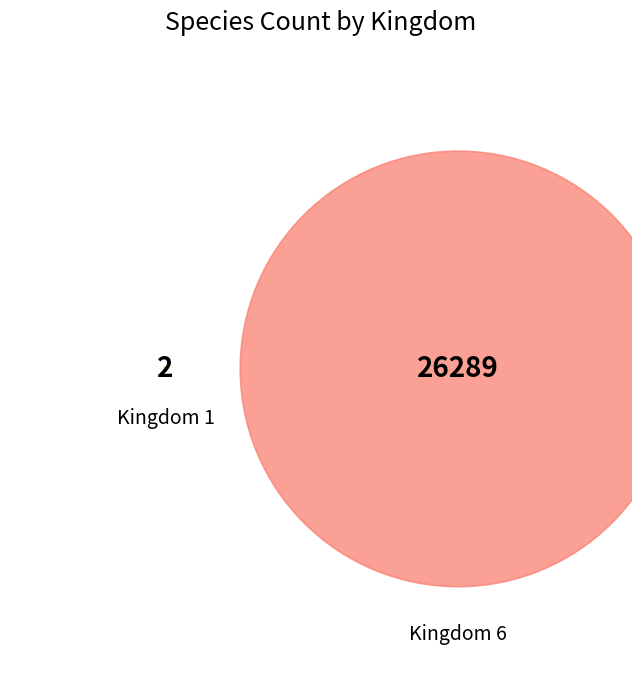

Is 1 the majority of the pie?

No